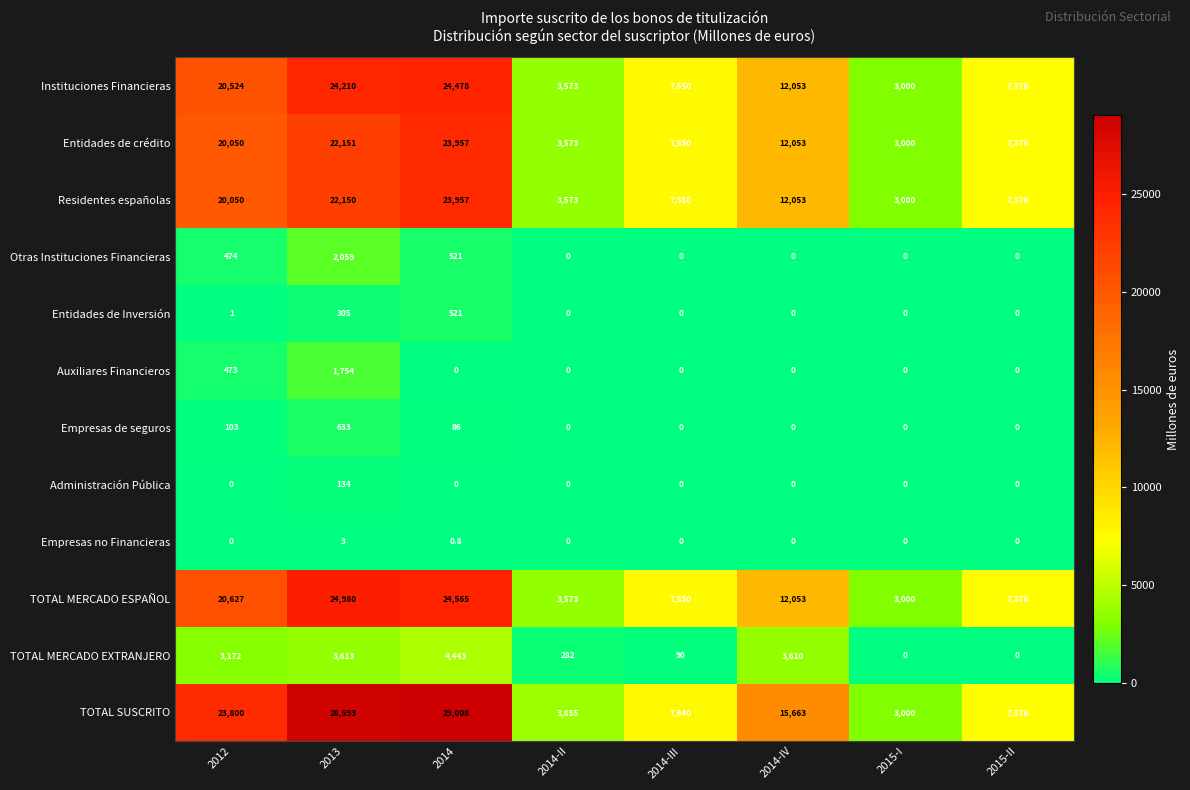

True or false: TOTAL MERCADO EXTRANJERO has a value of 430.5 at 2014-II.

False